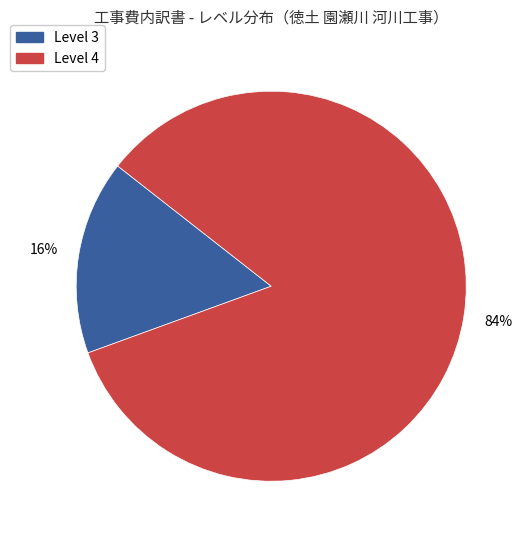

Rank the categories by value from lowest to highest.

Level 3, Level 4